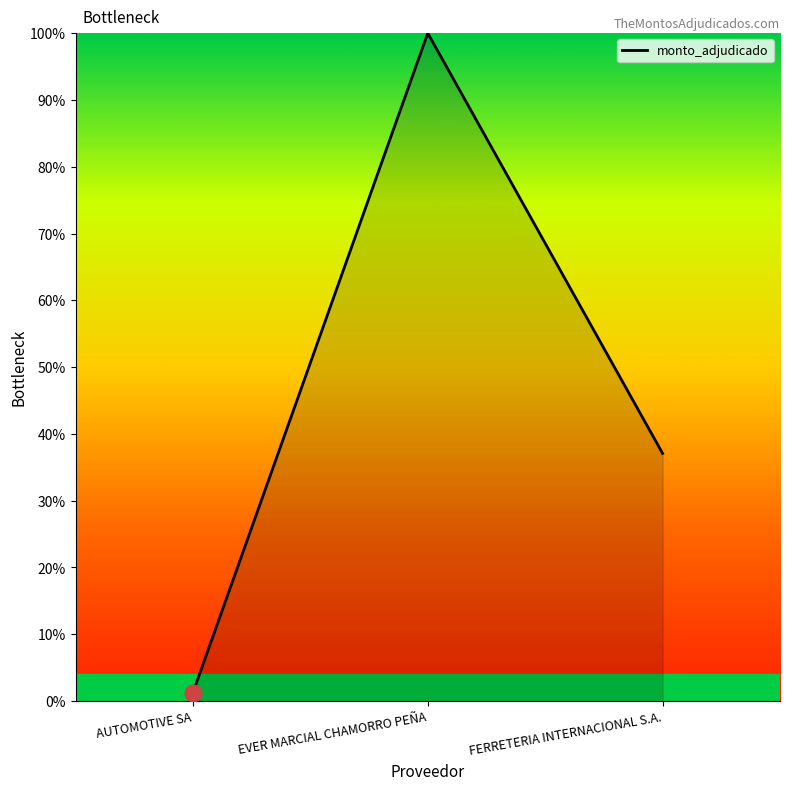

List the labels in order of value, largest first.

EVER MARCIAL CHAMORRO PEÑA, FERRETERIA INTERNACIONAL S.A., AUTOMOTIVE SA